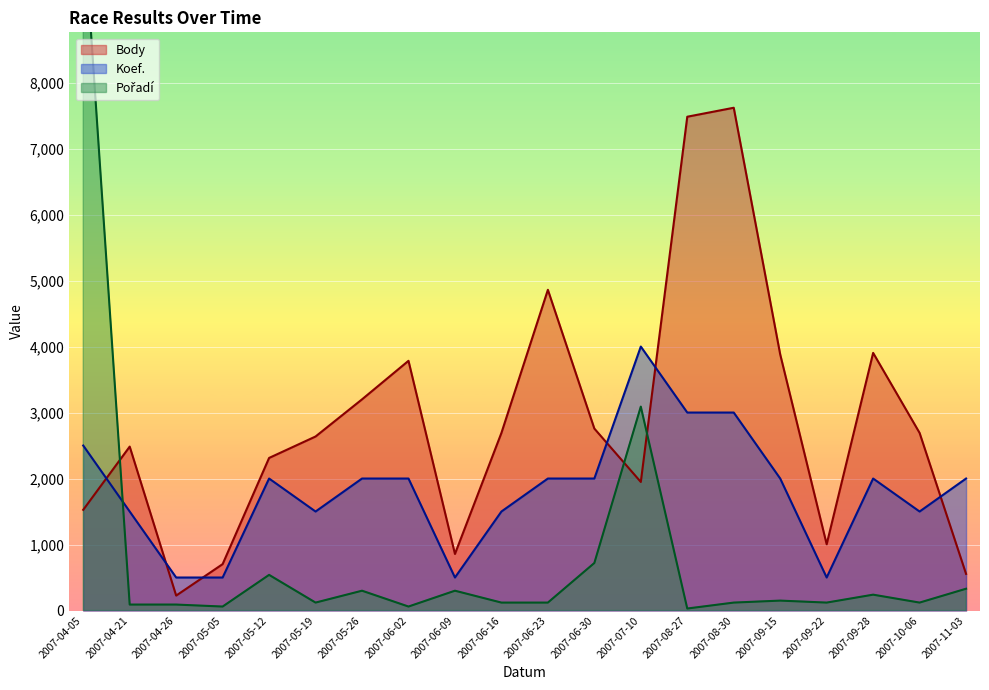

Is it true that Pořadí equals 240 at 2007-09-28?

True